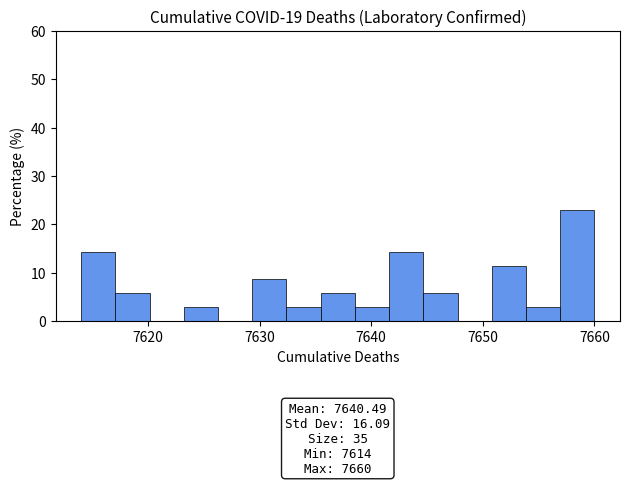

Around what value on the x-axis is the tallest bar? Give the approximate position of its centre, as read against the axis.

7658